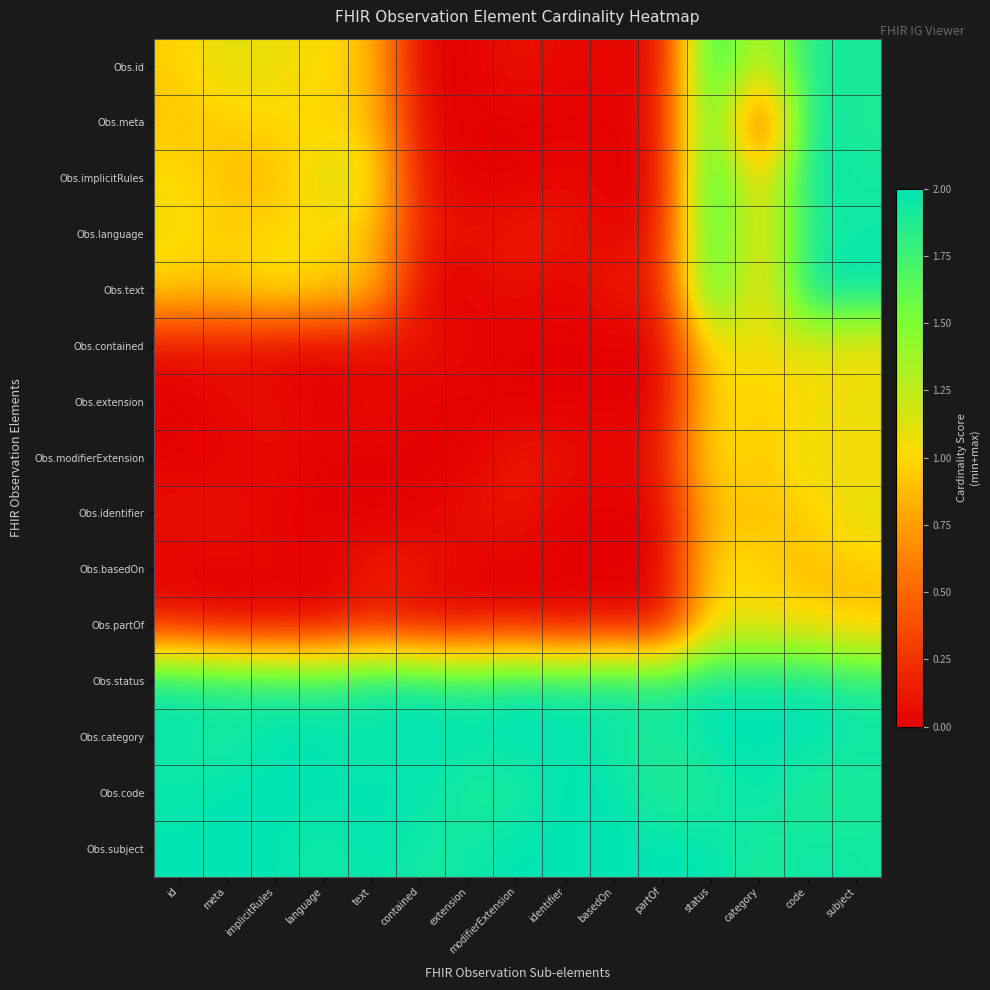

Rank the series at code from lowest to highest value.

Obs.basedOn, Obs.identifier, Obs.extension, Obs.partOf, Obs.contained, Obs.modifierExtension, Obs.code, Obs.language, Obs.id, Obs.subject, Obs.meta, Obs.implicitRules, Obs.text, Obs.status, Obs.category